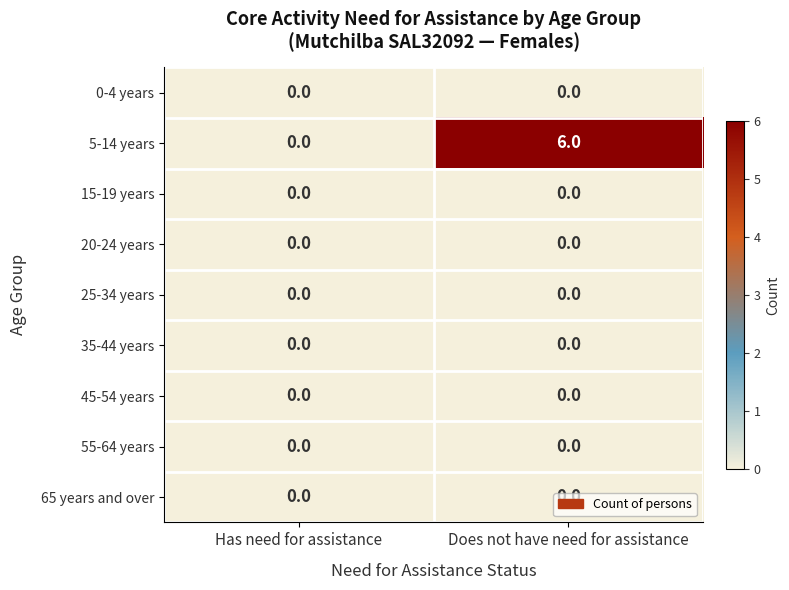

Which series has the largest range (max minus min)?

5-14 years